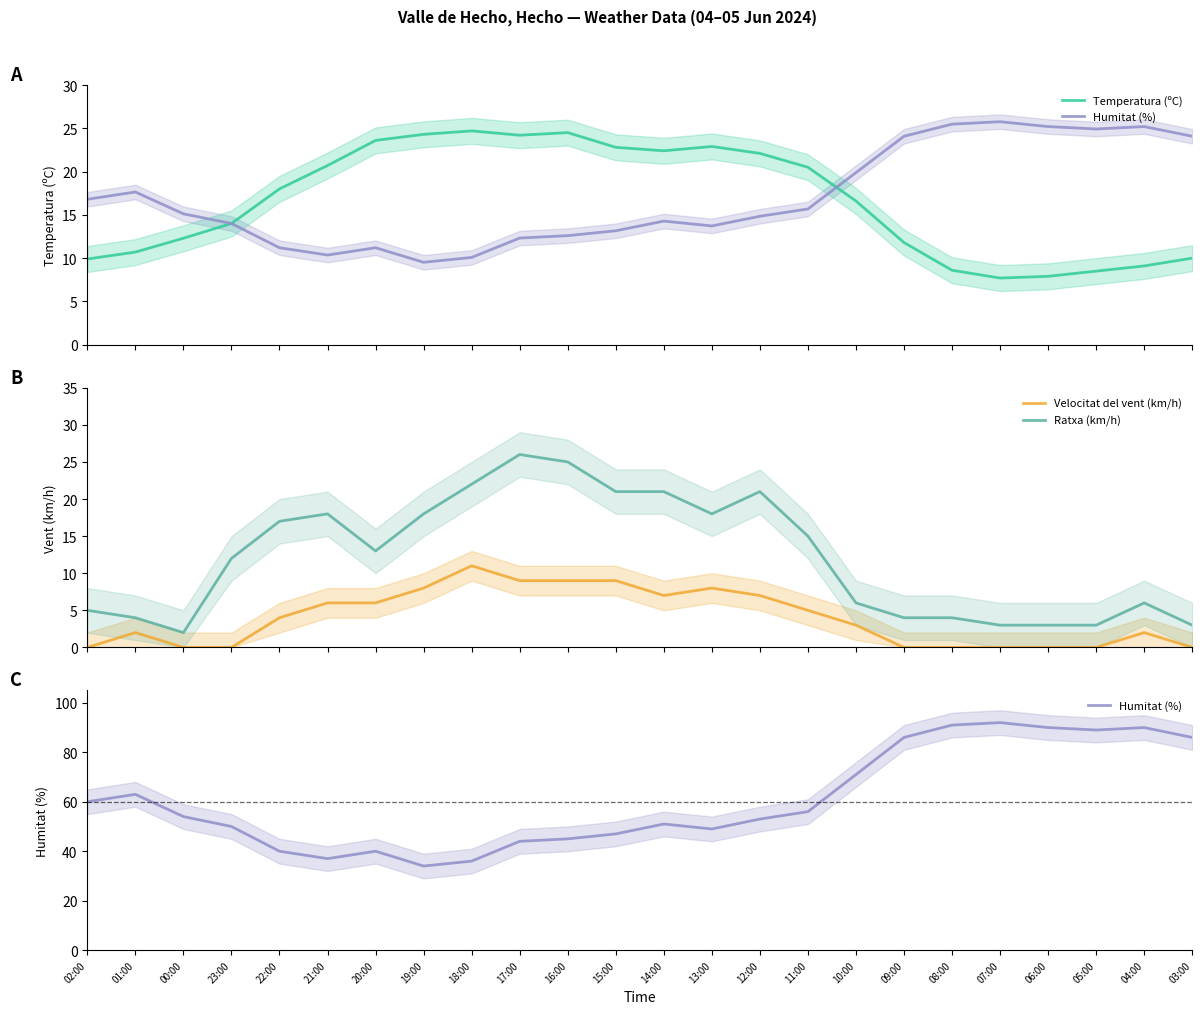

List the series in order of their peak value, highest first.

Humitat (%), Ratxa (km/h), Temperatura (ºC), Velocitat del vent (km/h)